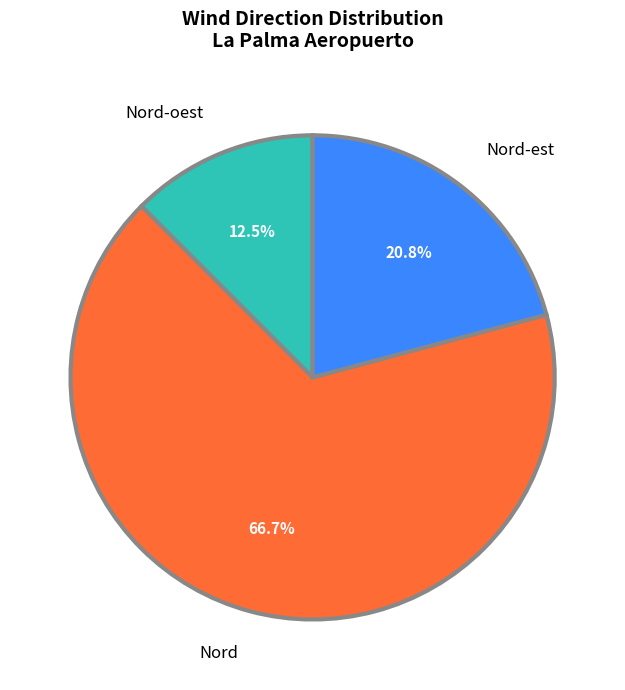

The Nord slice represents 15% of the pie. True or false?

False